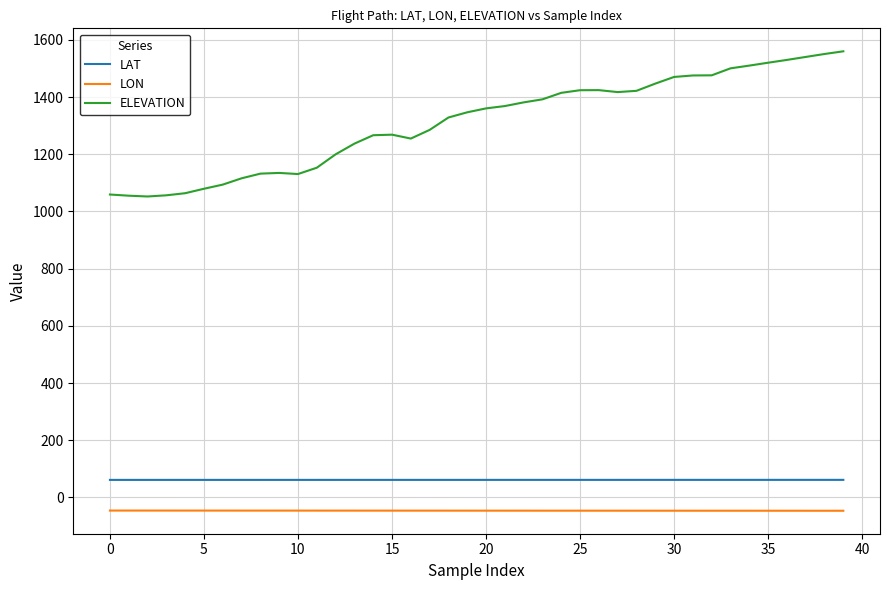

Which series has the largest total across all categories?

ELEVATION